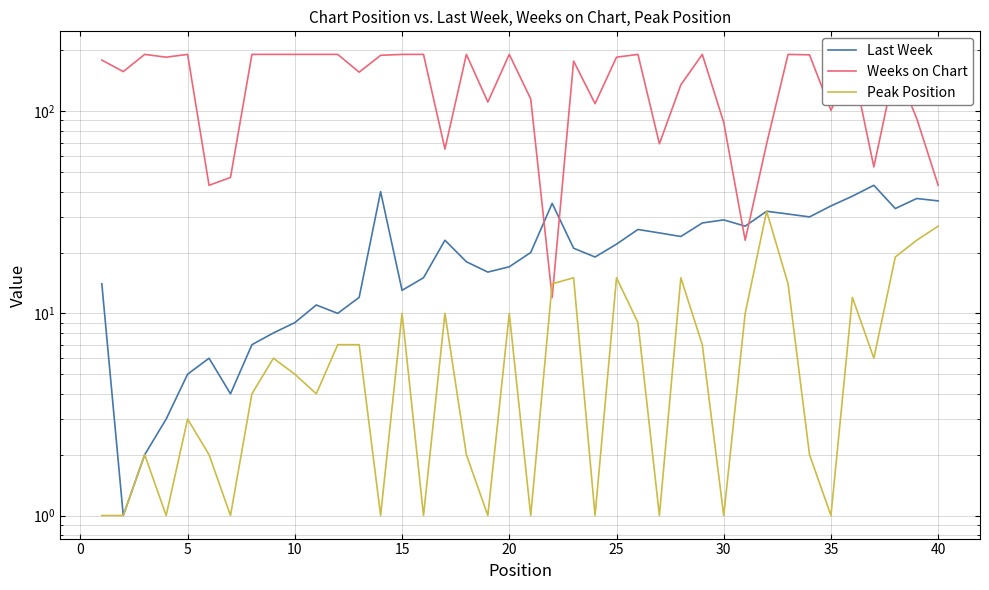

True or false: Last Week has a value of 38 at 30.

False